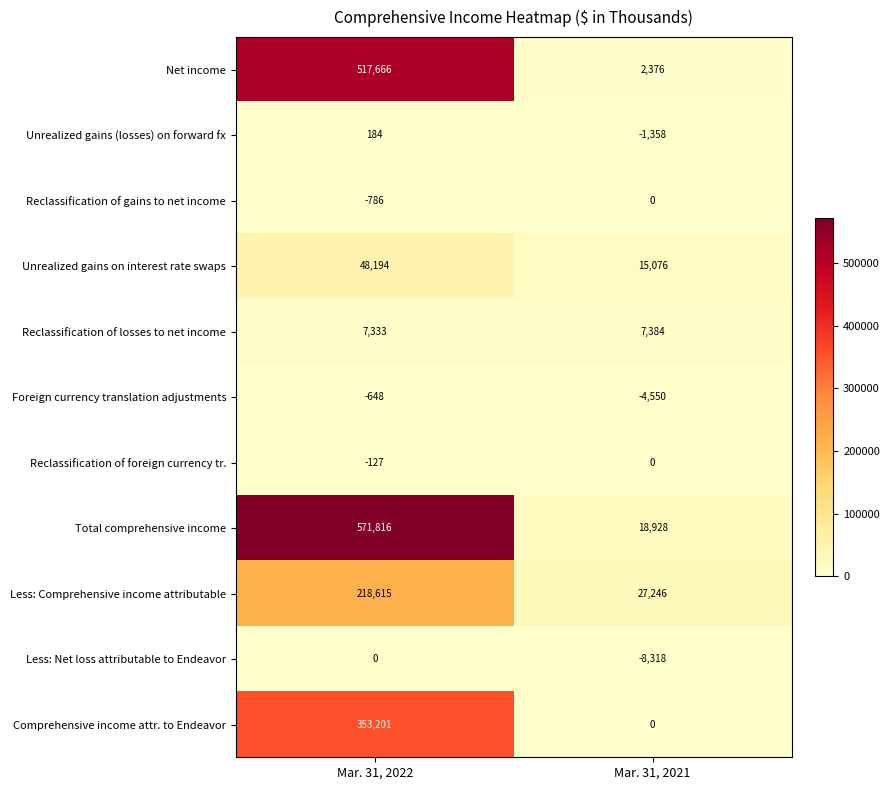

Is it true that Unrealized gains on interest rate swaps equals 25743 at Mar. 31, 2021?

False